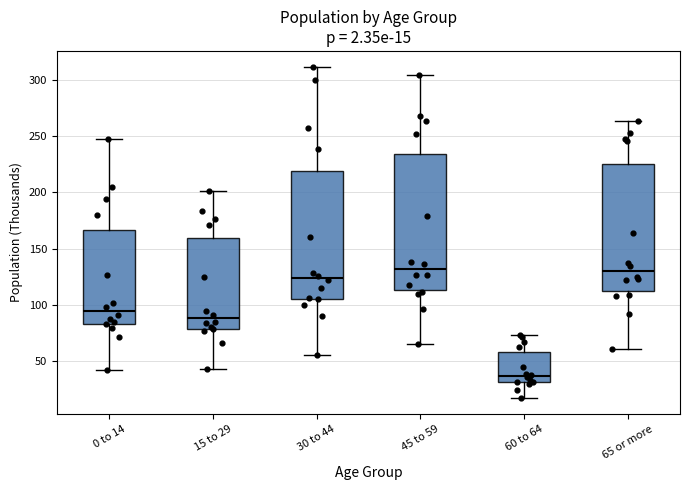

Which box is the tallest, from its lower edge to its upper edge?

45 to 59